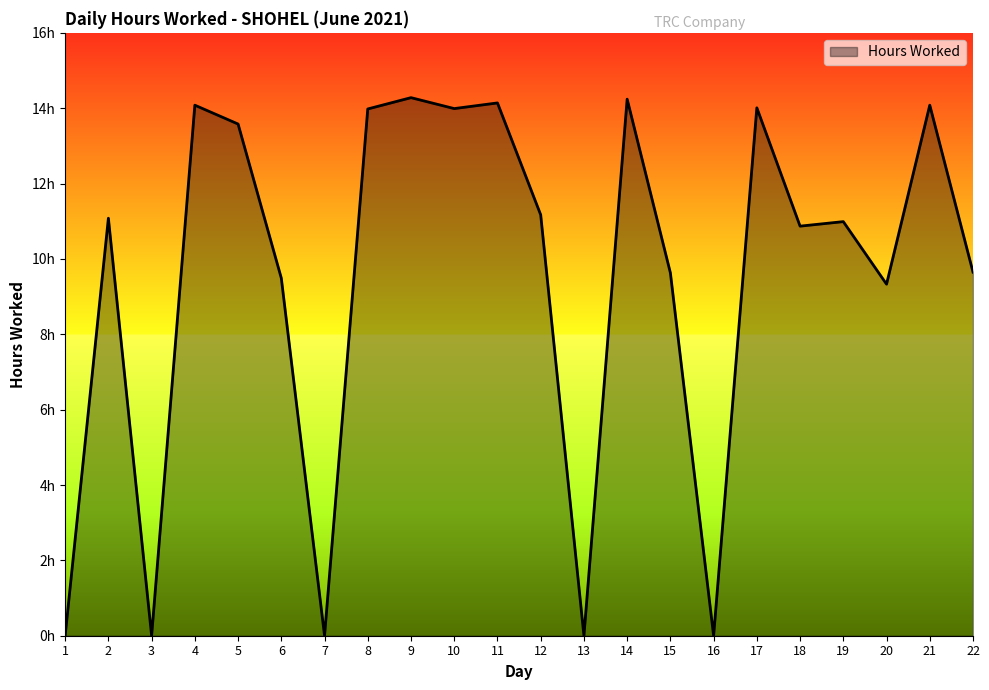

List the labels in order of value, largest first.

9, 14, 11, 4, 21, 17, 10, 8, 5, 12, 2, 19, 18, 22, 15, 6, 20, 1, 3, 7, 13, 16